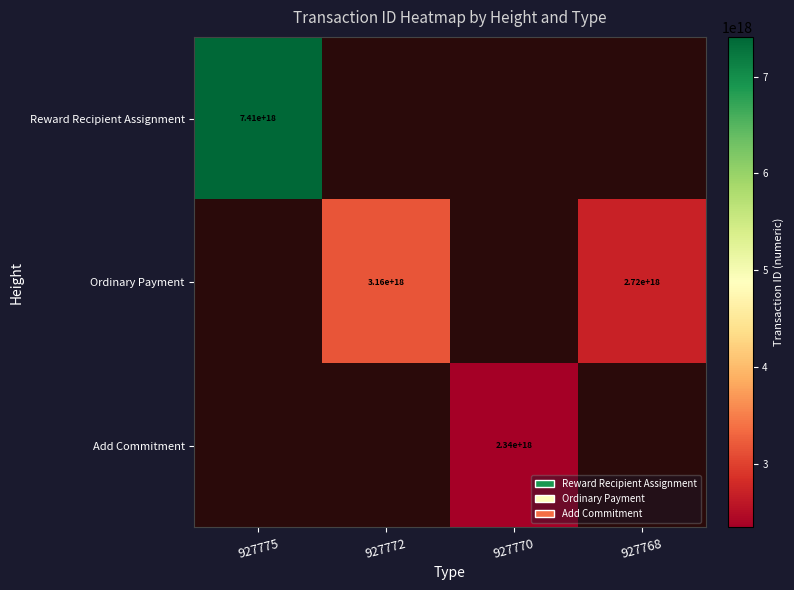

What is the minimum value shown in the chart?

2342078410924275712.0